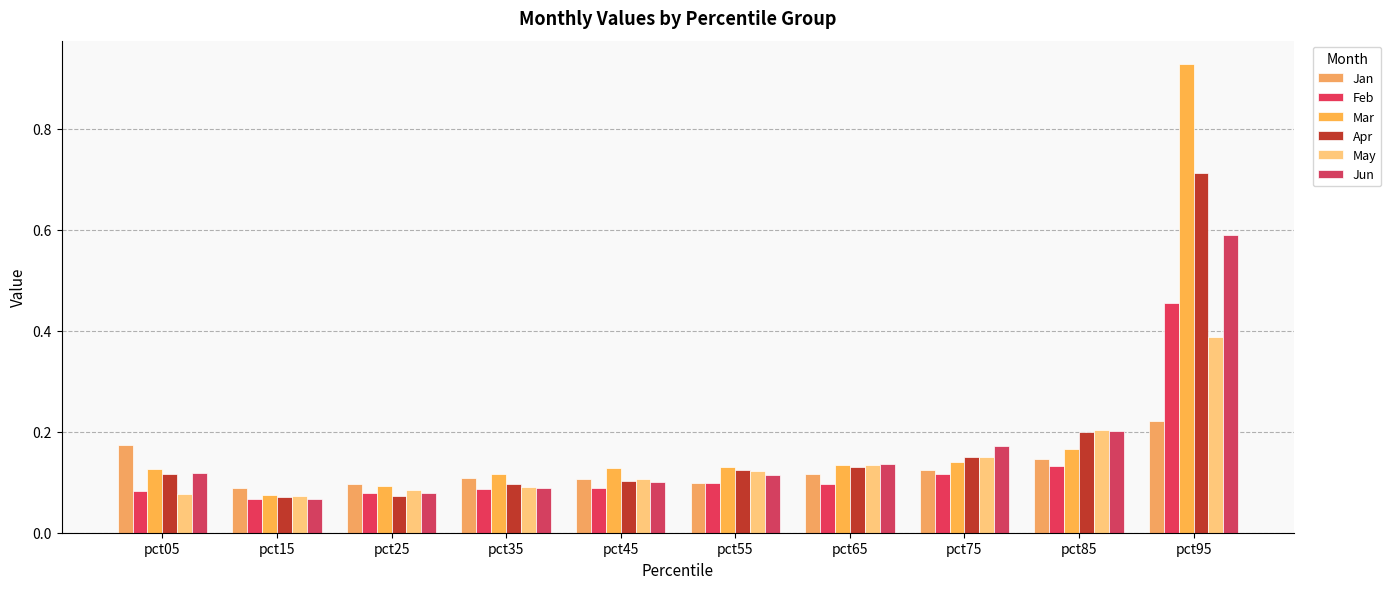

The May series shows 0.1 at pct15. True or false?

True